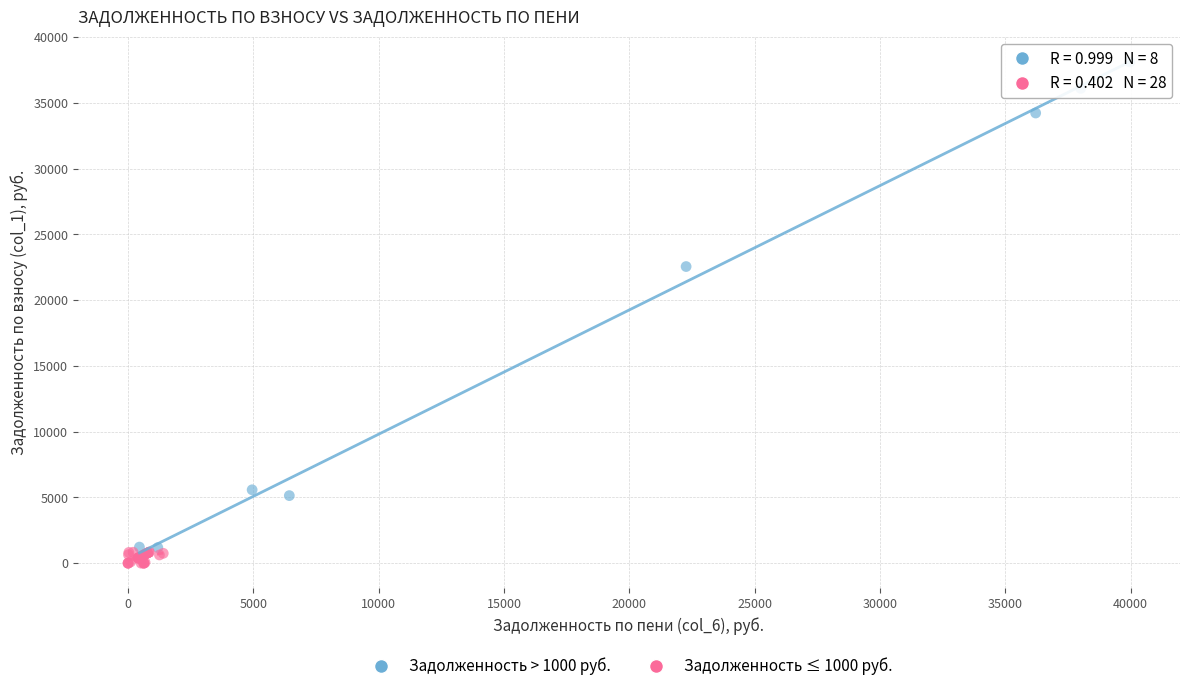

Which series has the widest spread of Y values?

Задолженность > 1000 руб.